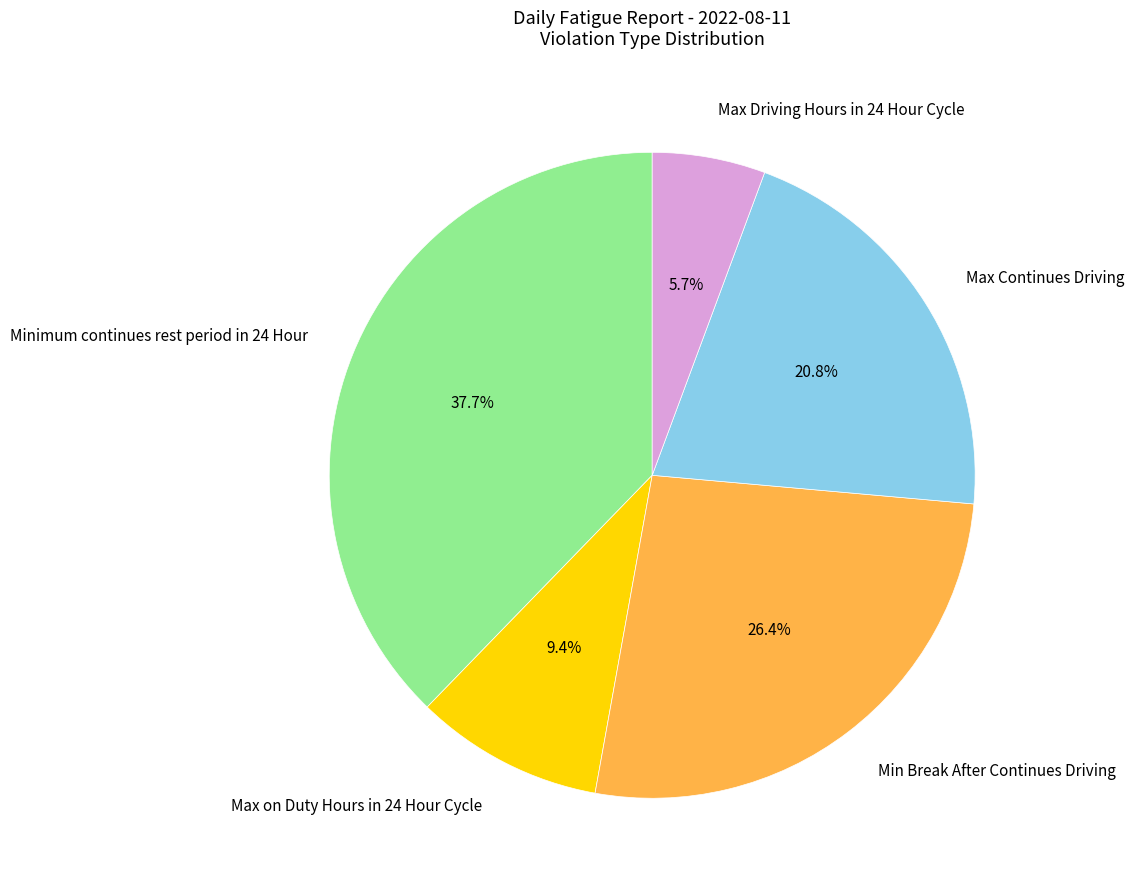

To the nearest percent, what is the difference between the Max on Duty Hours in 24 Hour Cycle and Min Break After Continues Driving slice percentages?

17%